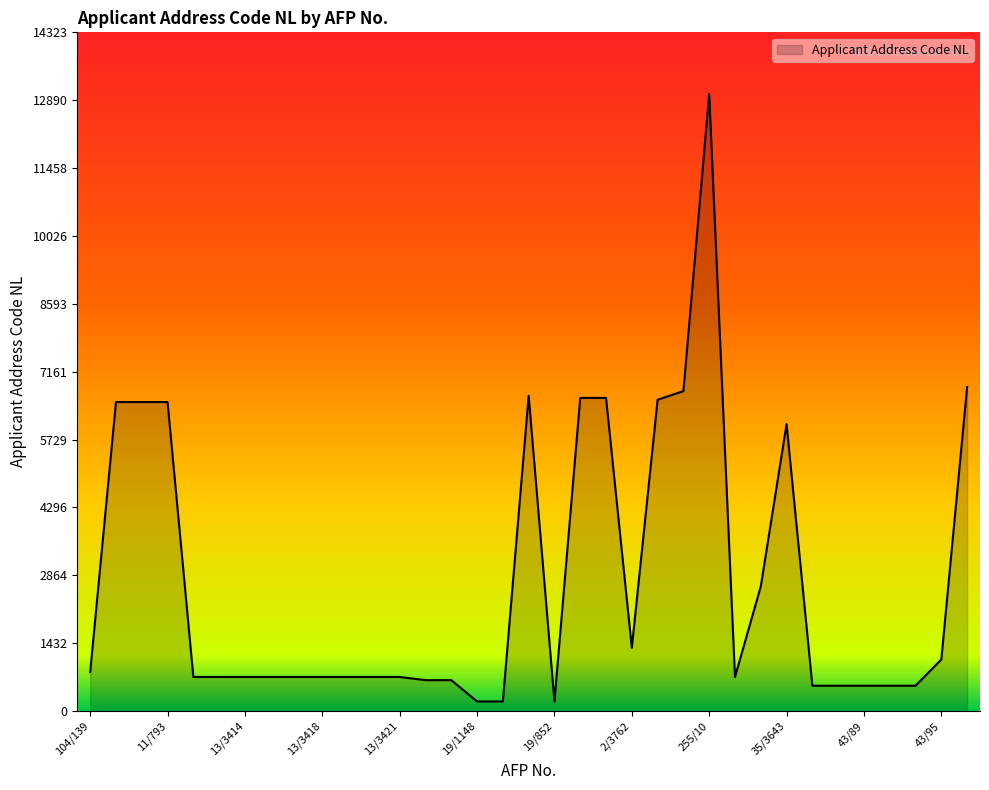

What is the difference between the maximum and minimum values?

12819